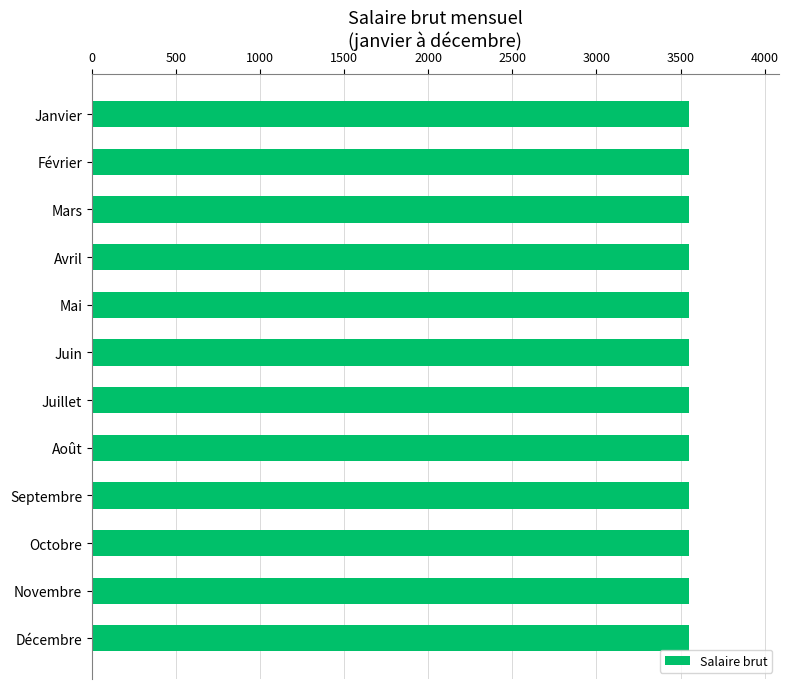

The PSS series shows 2200.6 at Juillet. True or false?

False